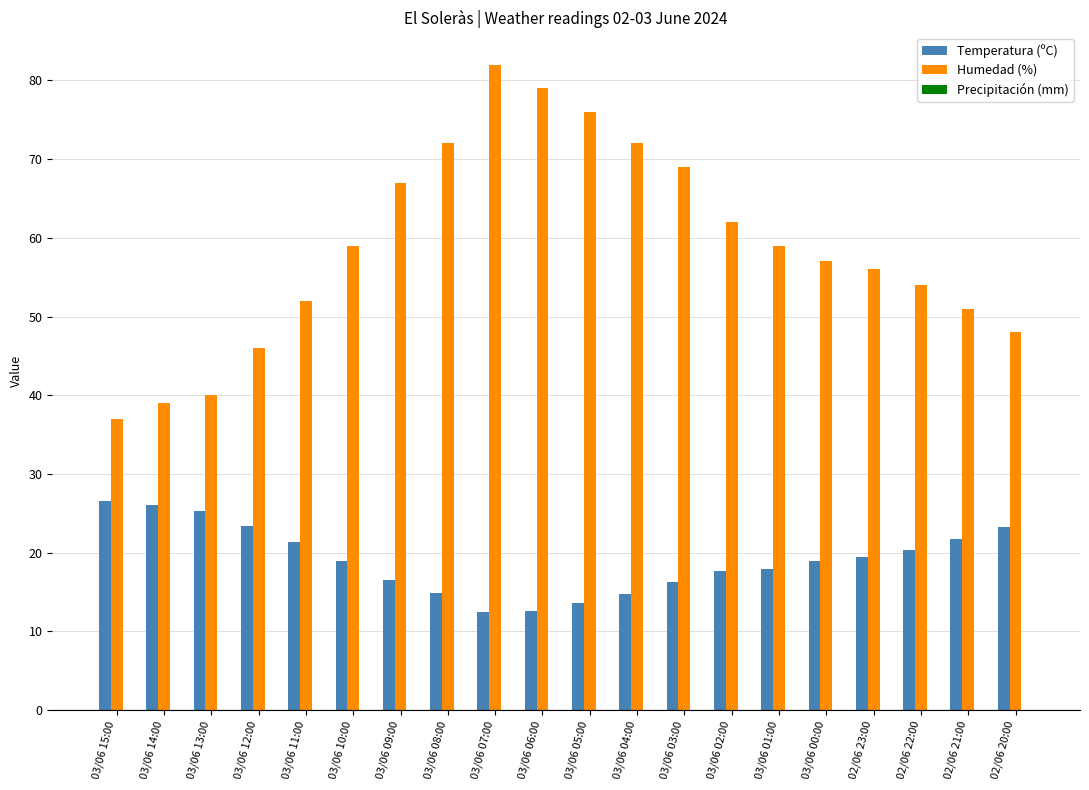

What is the lowest value of the Temperatura (ºC) series?

12.5